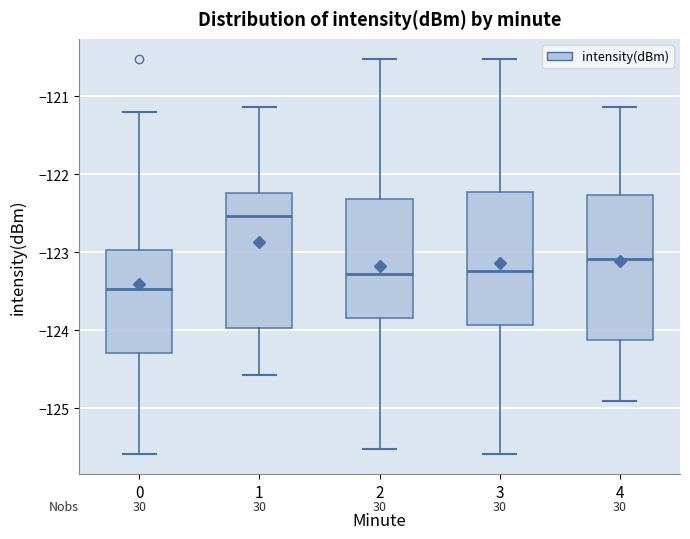

Which box's median line is the highest?

1